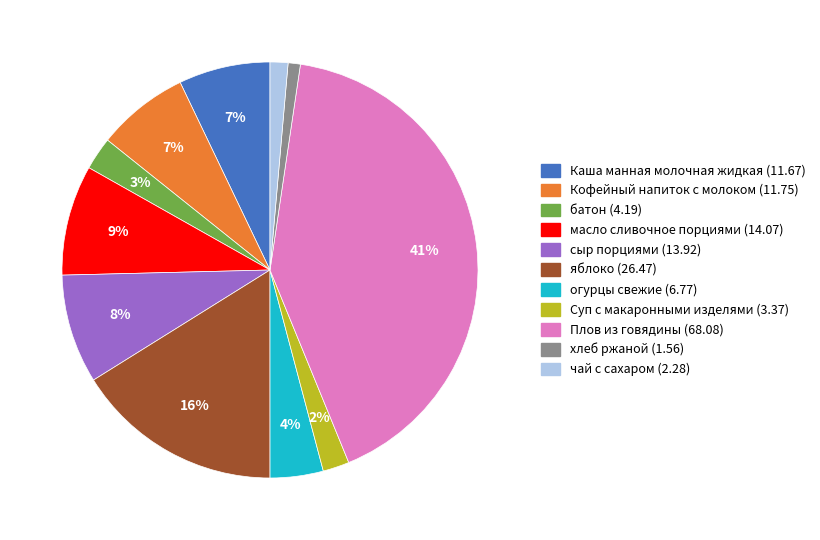

Is there a majority slice in this chart?

No